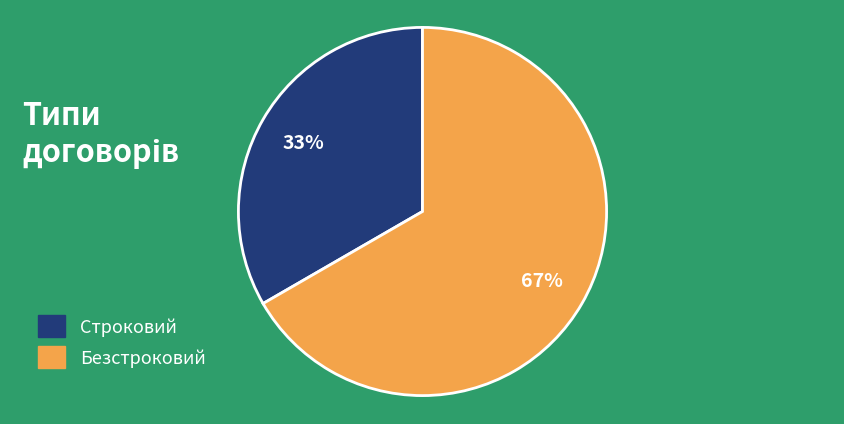

To the nearest percent, what is the combined percentage of Безстроковий and Строковий?

100%